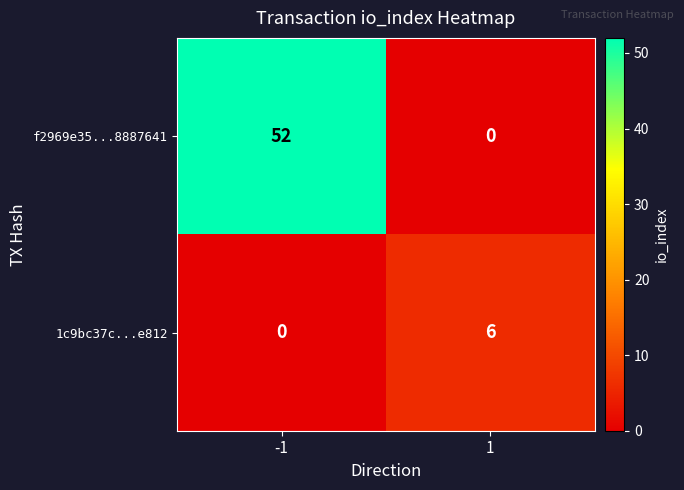

Rank the series by their maximum value, from highest to lowest.

f2969e35...8887641, 1c9bc37c...e812